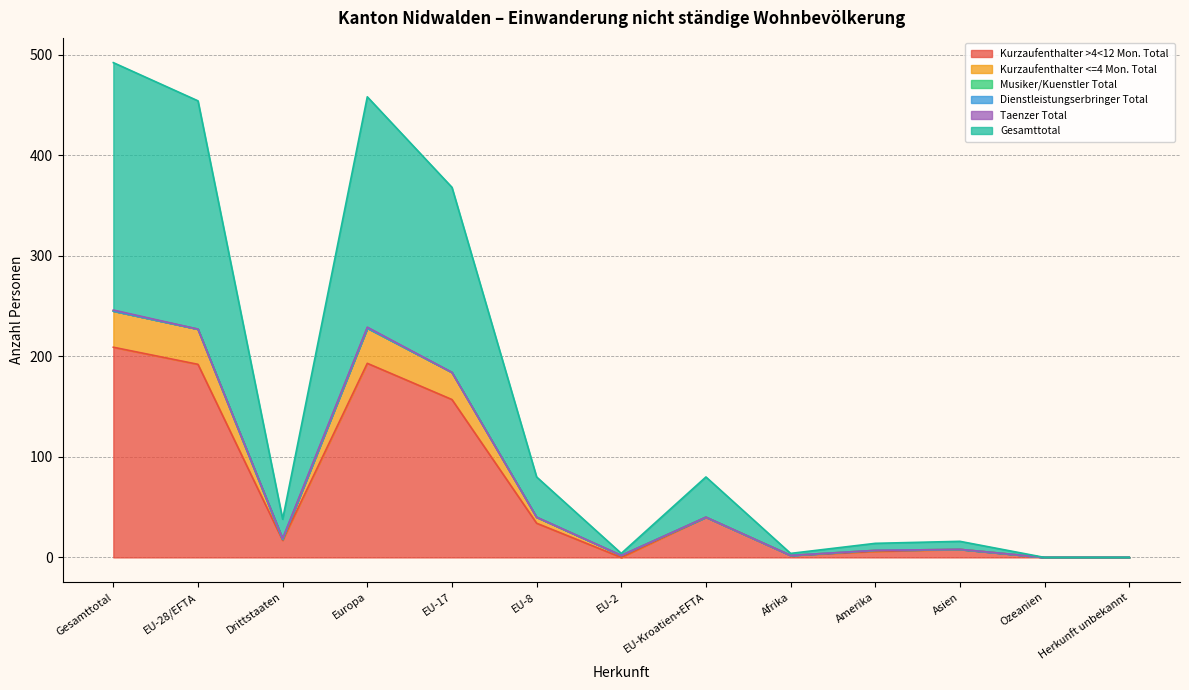

Which series has the widest spread of values?

Gesamttotal